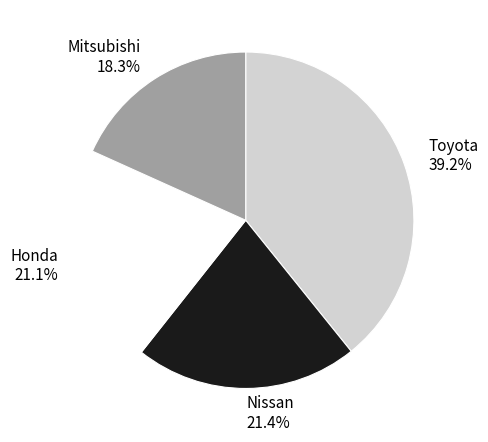

Between Toyota and Nissan, which is larger?

Toyota